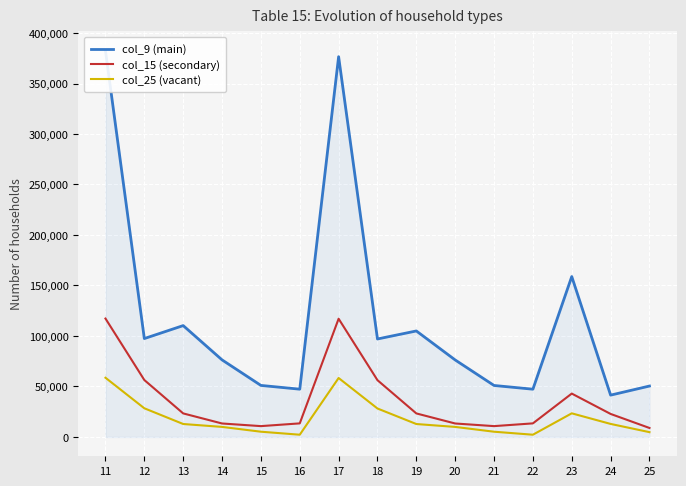

What is the difference between the maximum and minimum values in the col_9 (main) series?

341001